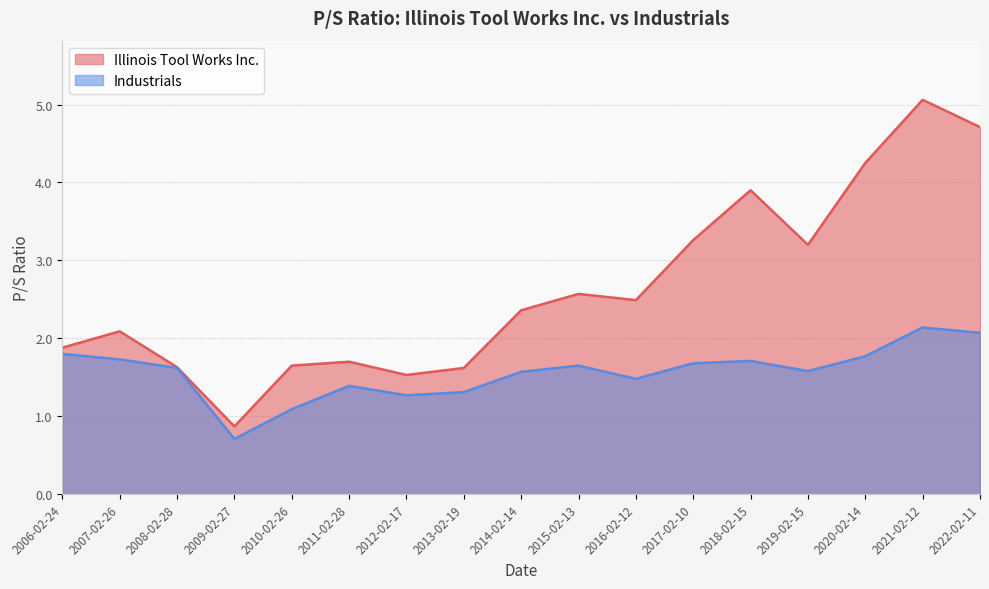

List the series in order of their peak value, highest first.

Illinois Tool Works Inc., Industrials